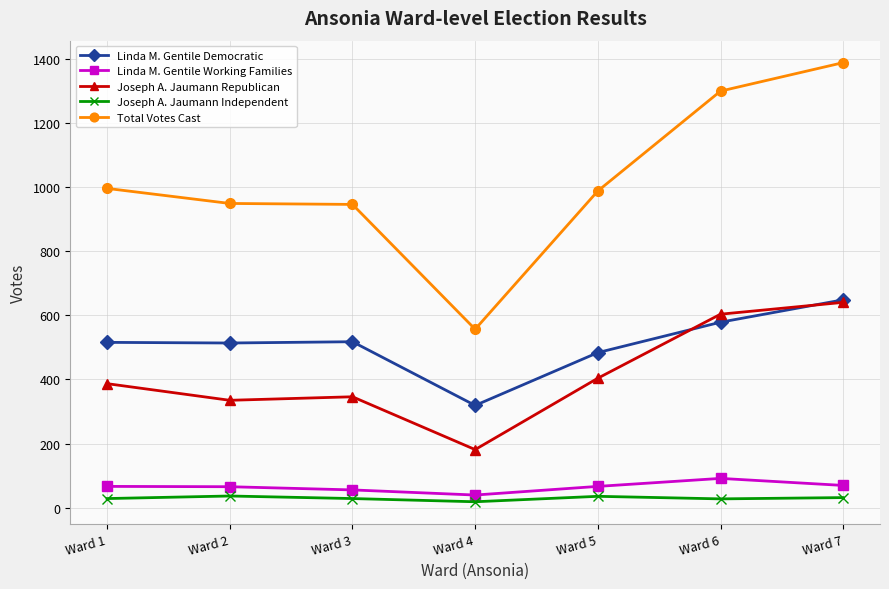

What is the highest value of the Joseph A. Jaumann Independent series?

36